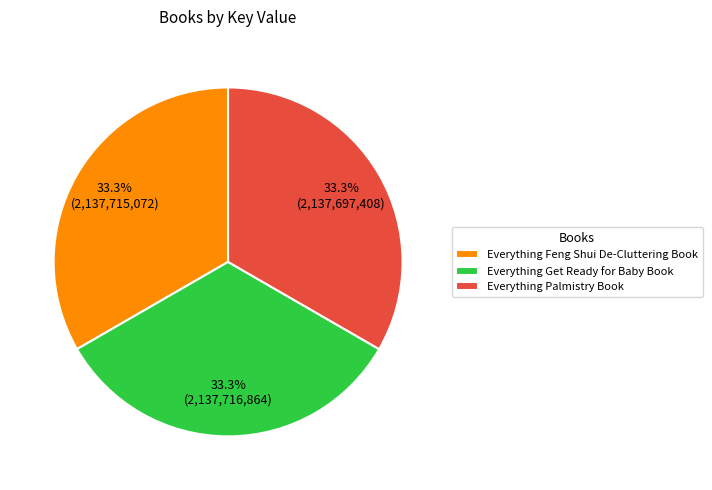

Count the number of slices in the pie.

3